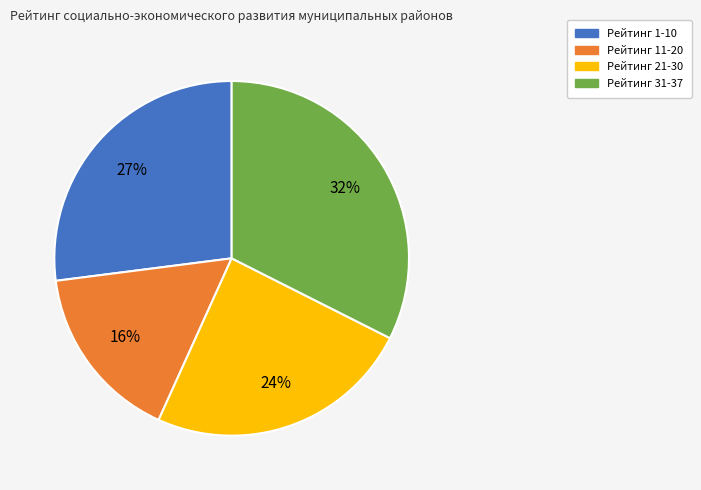

True or false: Рейтинг 11-20 accounts for 16% of the total.

True